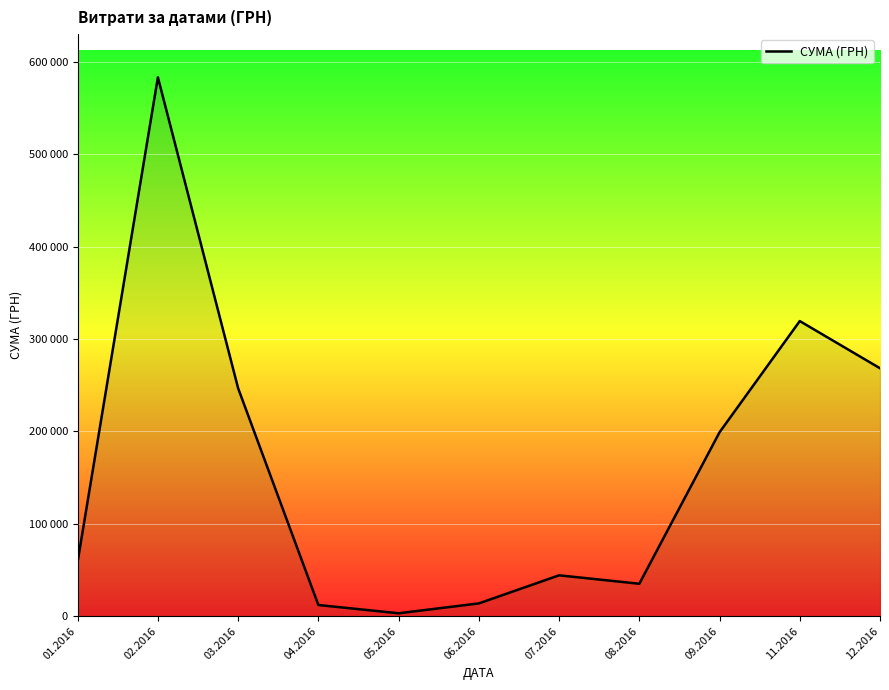

Does the chart have visible grid lines?

Yes